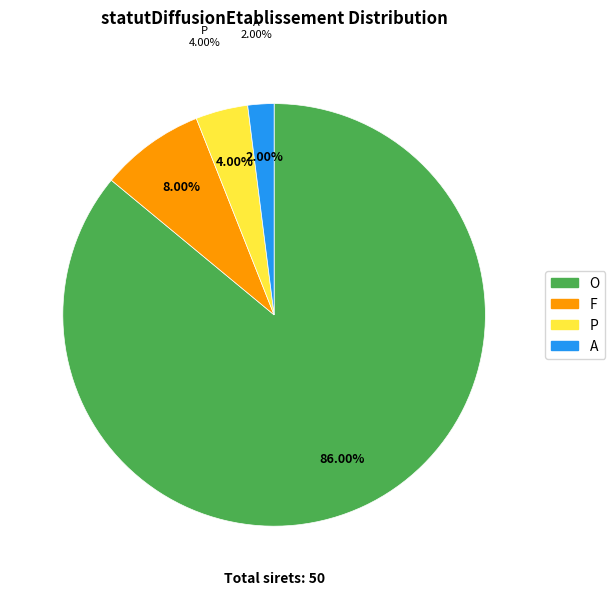

Is it true that P is 12% of the pie?

False